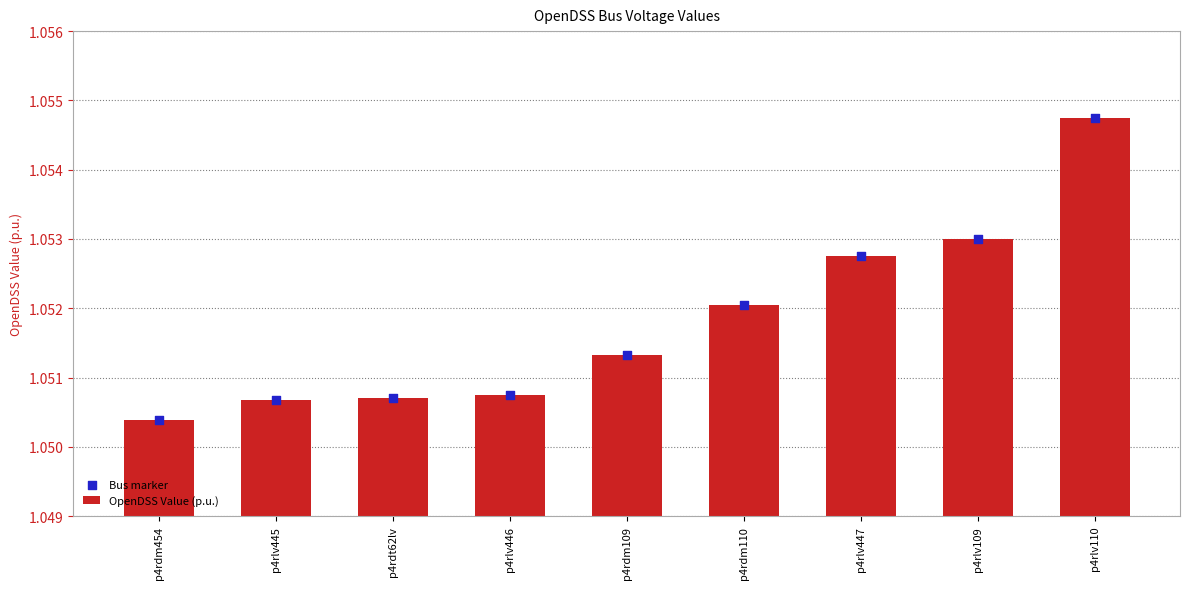

Which series contains the highest Y value?

OpenDSS Value (p.u.)